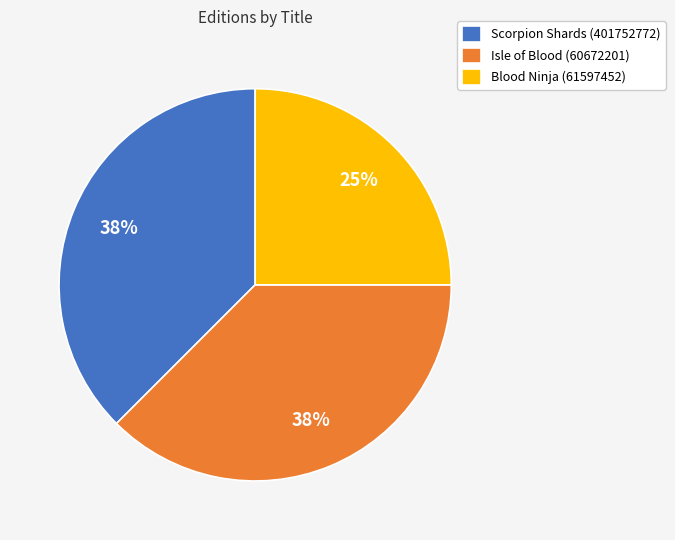

Which category has the smallest portion of the pie?

Blood Ninja (61597452)